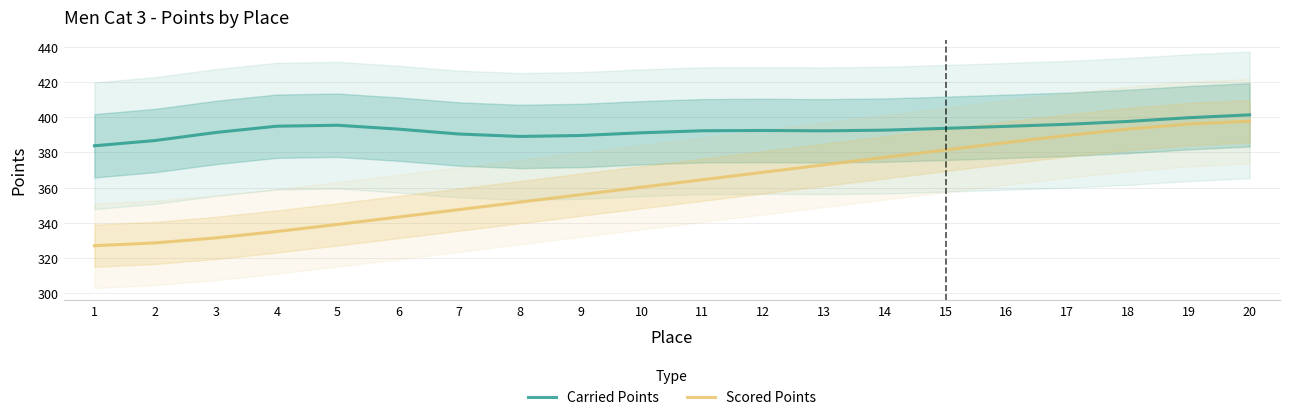

The Carried Points series shows 539.5 at 5. True or false?

False